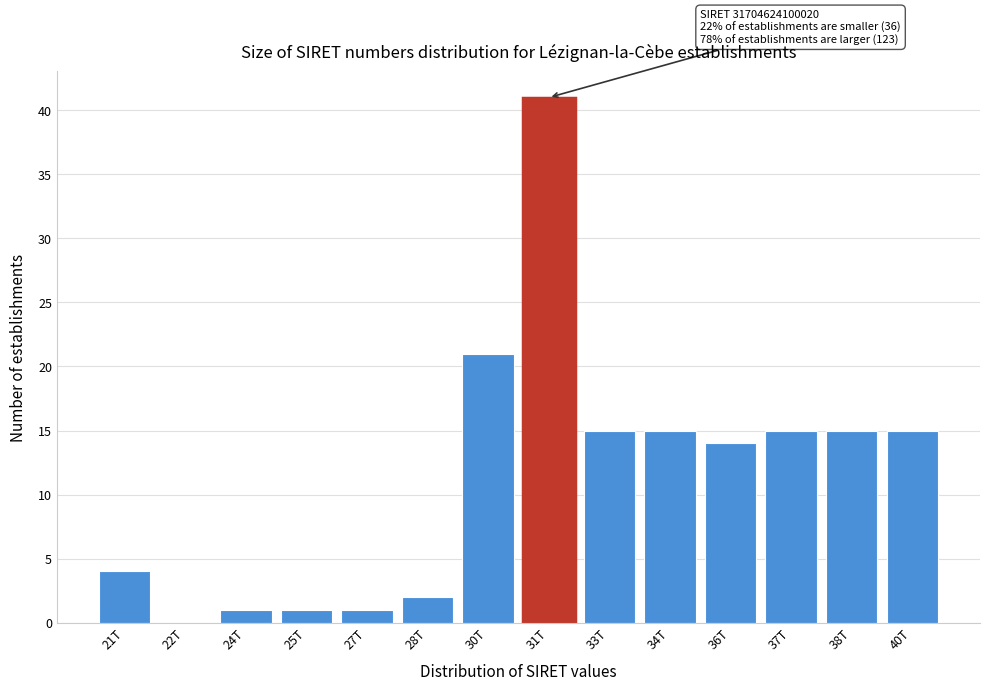

Reading left to right, list all the values displayed in this chart.

21T=4	22T=0	24T=1	25T=1	27T=1	28T=2	30T=21	31T=41	33T=15	34T=15	36T=14	37T=15	38T=15	40T=15